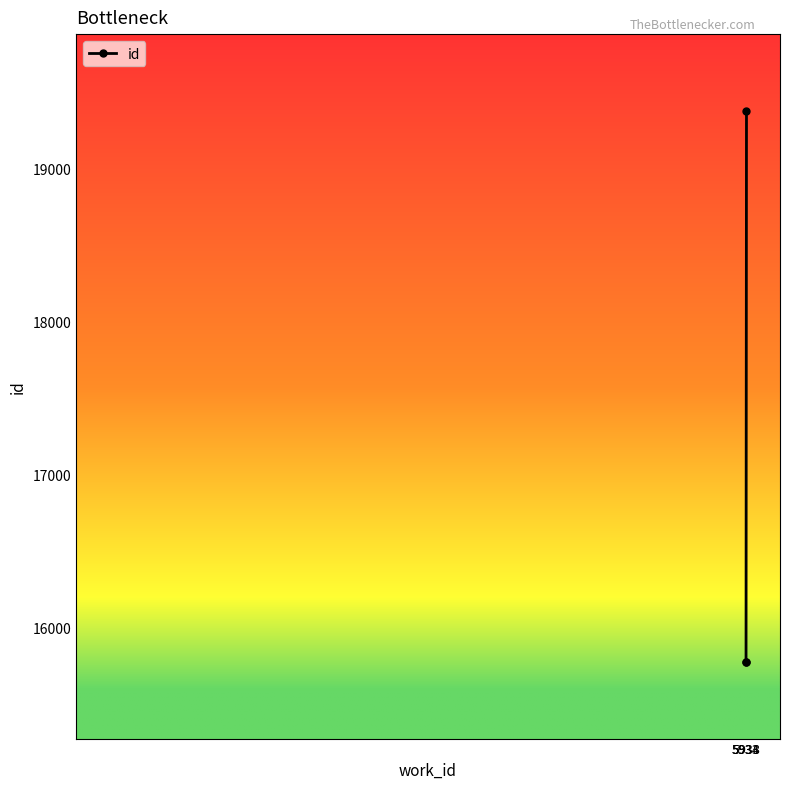

What is the value of the 1st point from the left?

15773